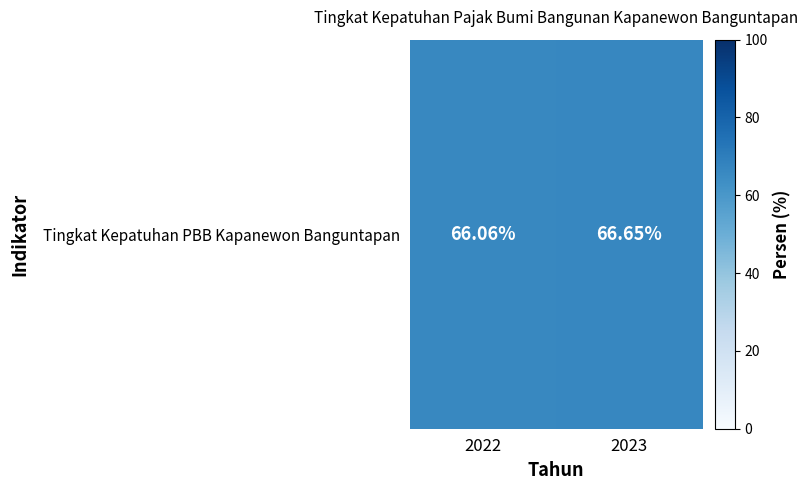

Where is the data nearest to the value 66?

2022